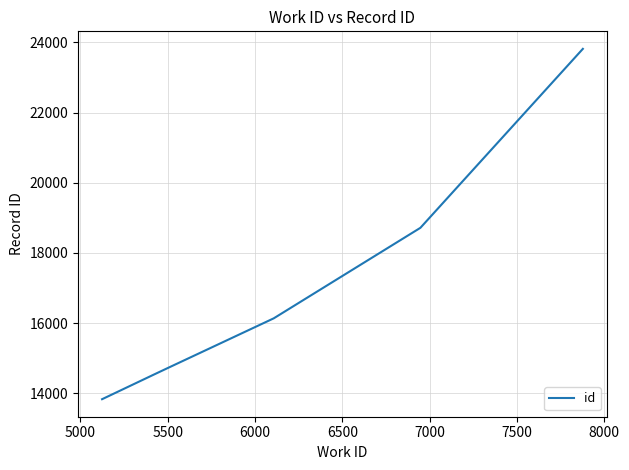

How many categories are shown in the chart?

8